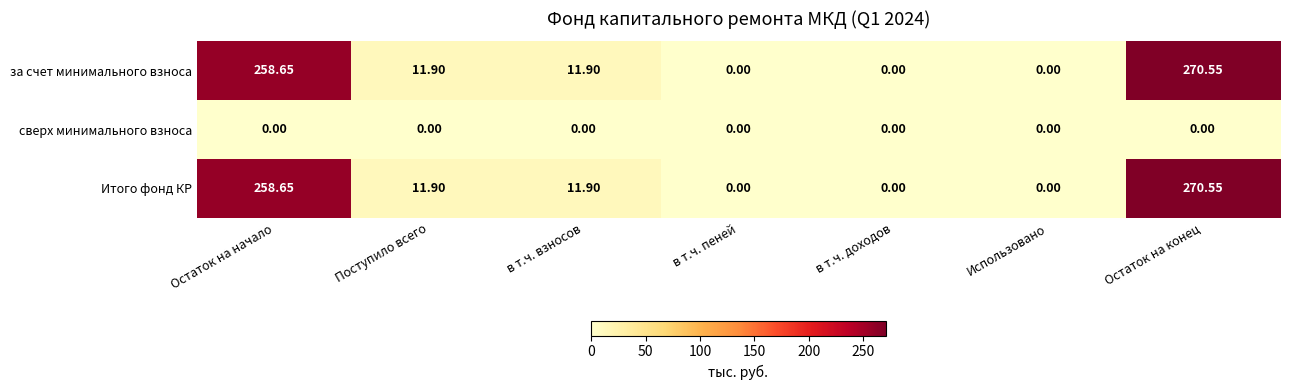

Which label corresponds to the largest value in the chart?

Остаток на конец